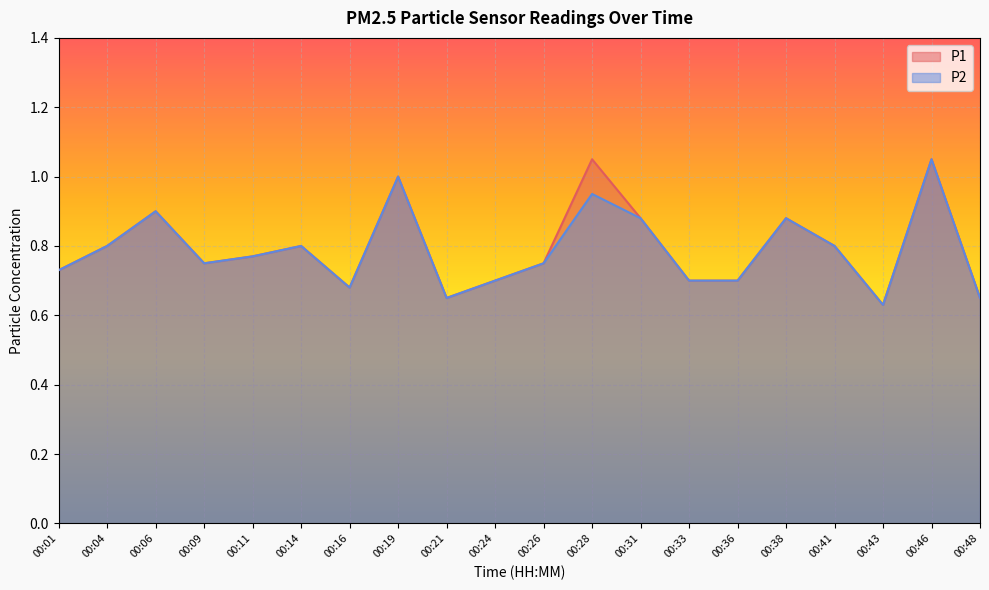

At which category does P1 reach its first local peak?

00:06